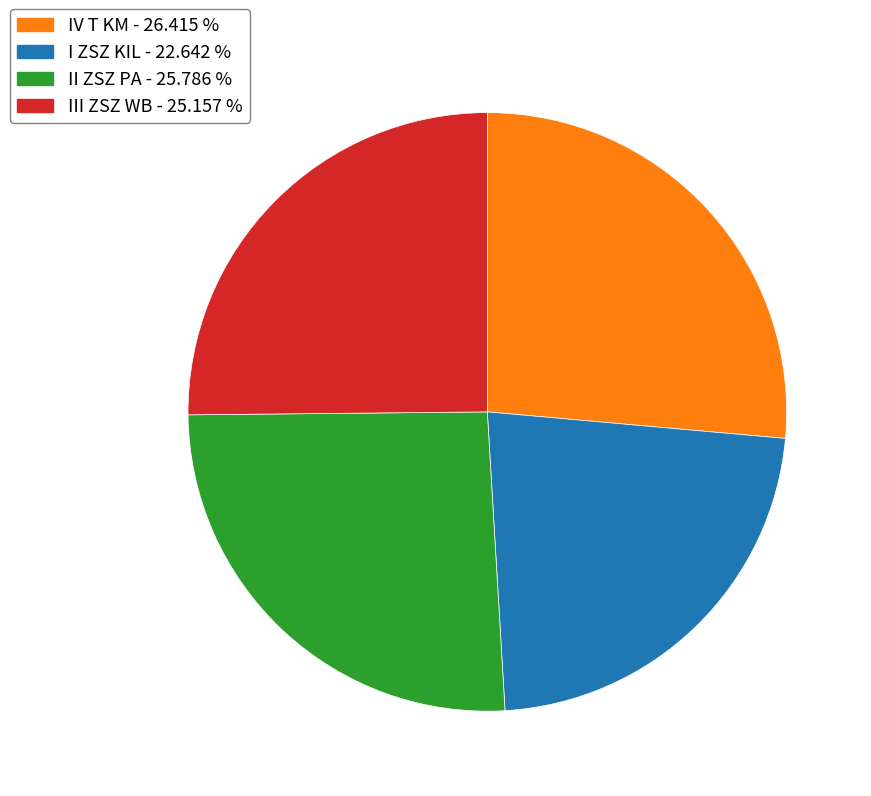

True or false: IV T KM accounts for 26% of the total.

True